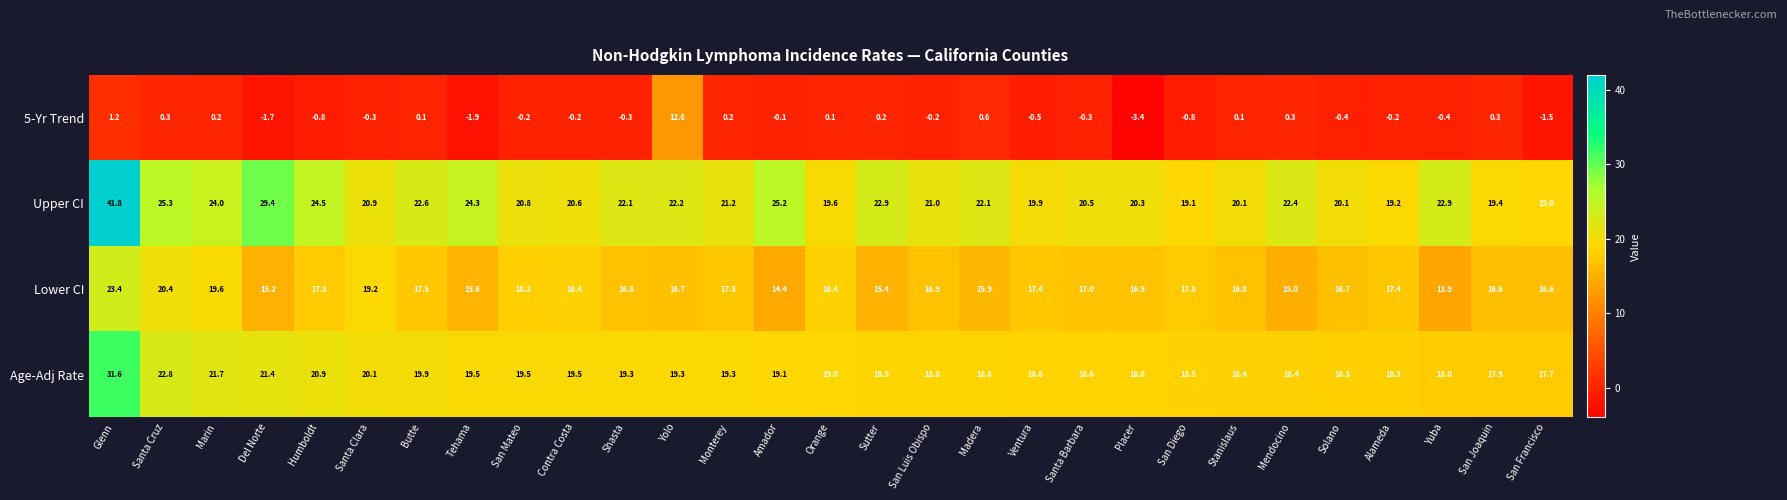

How many values in the Upper CI series are below 21?

13